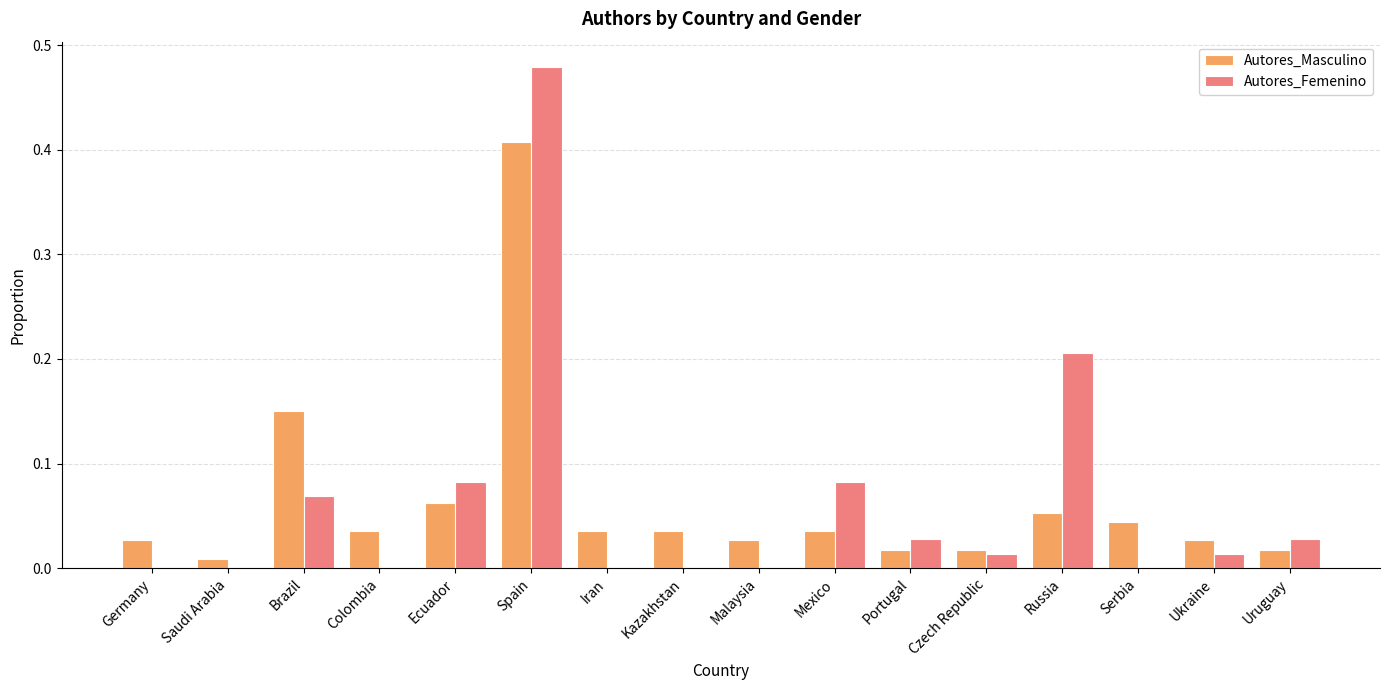

Does the chart contain stacked bars?

No